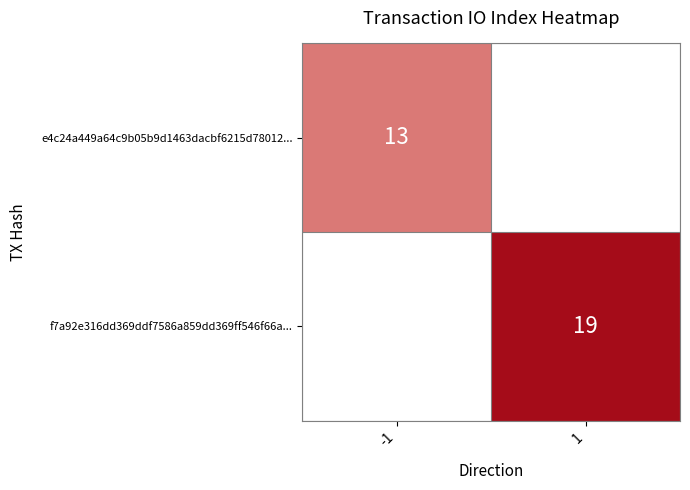

Count the number of data series in this chart.

2